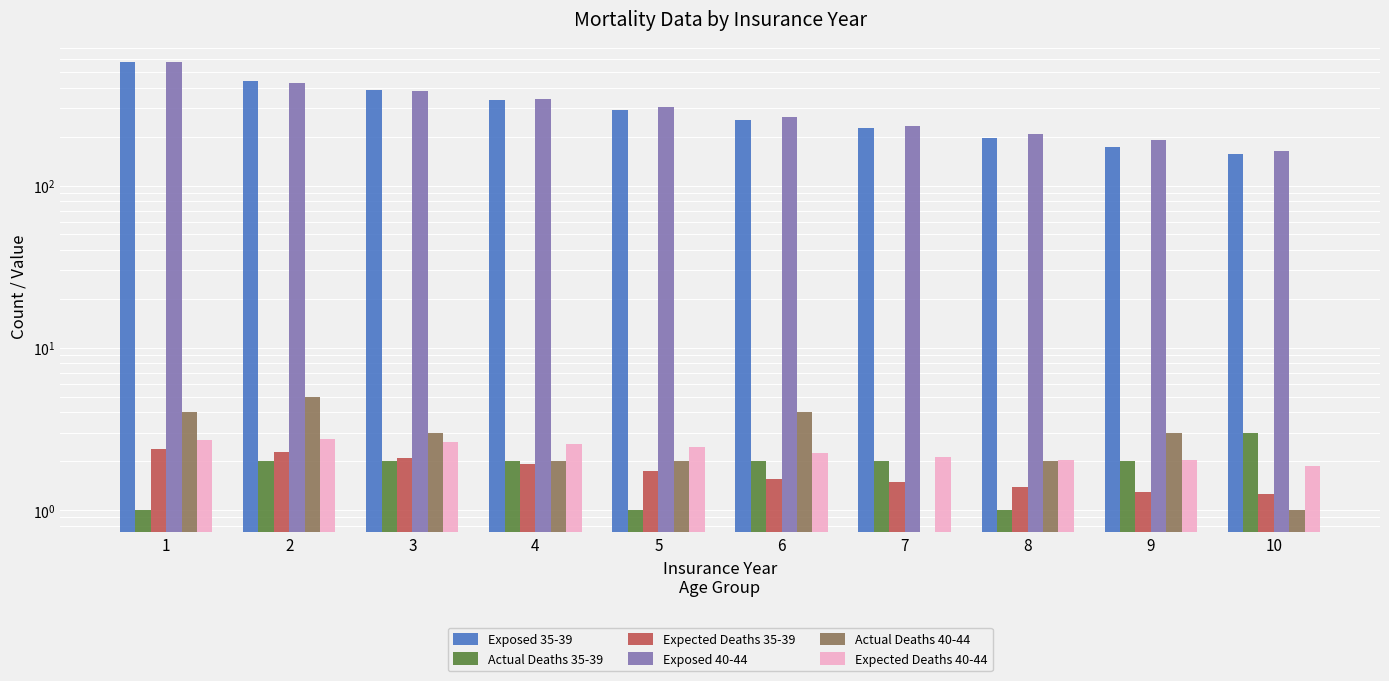

List the labels in order of Exposed 40-44 value, smallest first.

10, 9, 8, 7, 6, 5, 4, 3, 2, 1